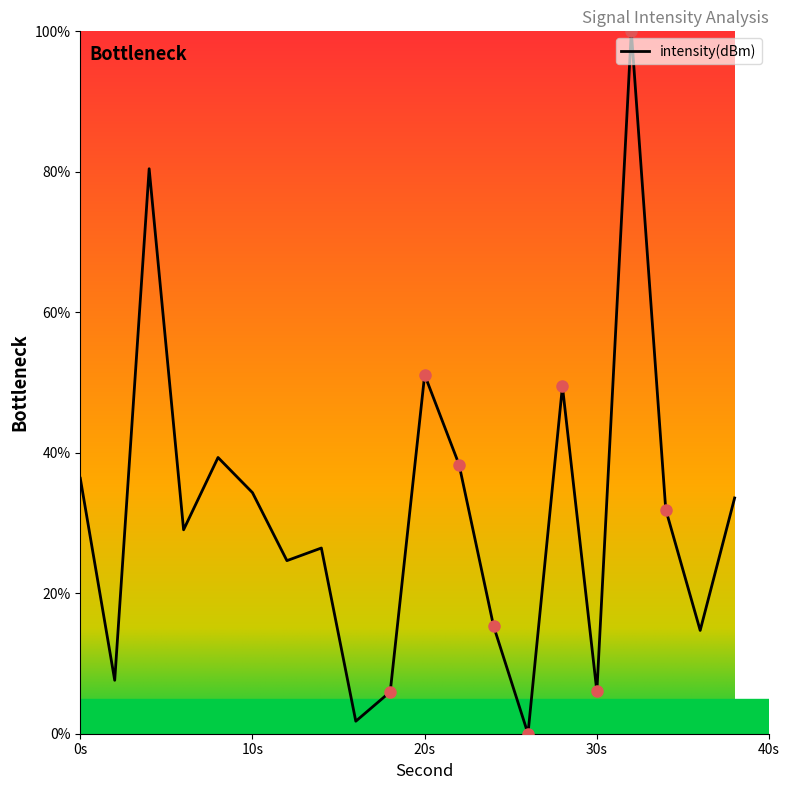

What is the maximum value shown in the chart?

100.0